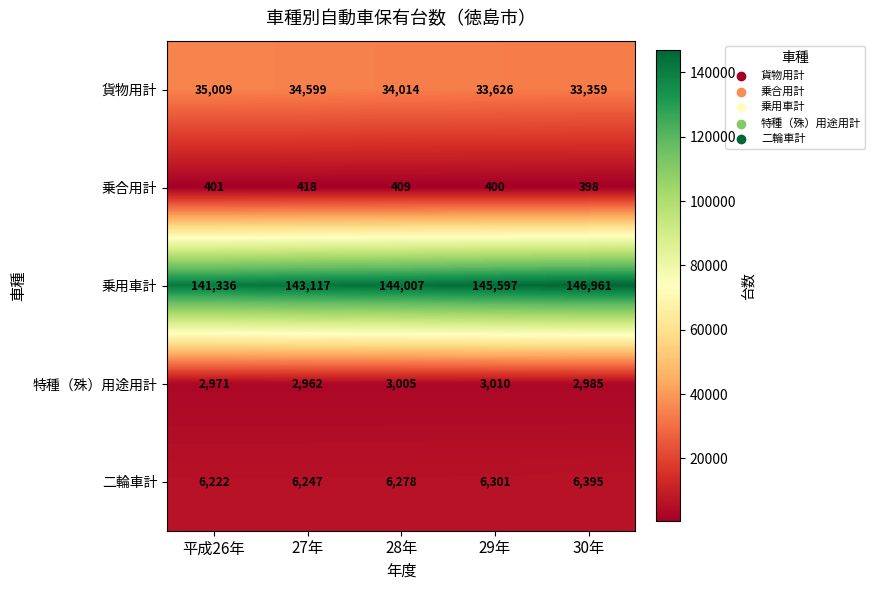

Which series changed the most between 28年 and 30年?

乗用車計